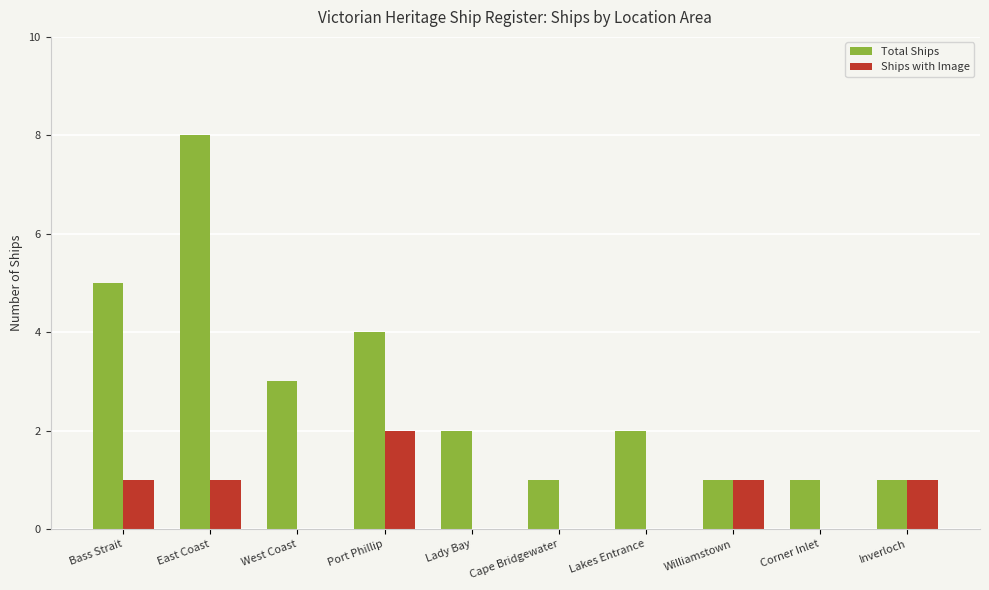

Is the value of Total Ships at Bass Strait greater than the value of Ships with Image at Williamstown?

Yes